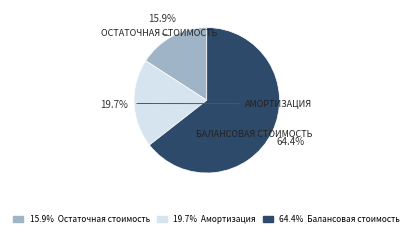

Does any single category account for the majority?

Yes